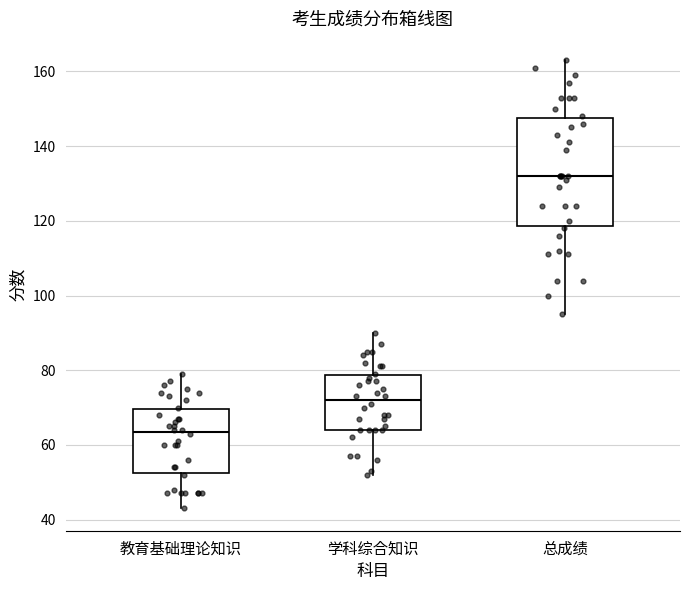

Where does the upper whisker of the box for 总成绩 end on the y-axis? The values are not printed on the chart, so give them approximately, as read against the axis.

164